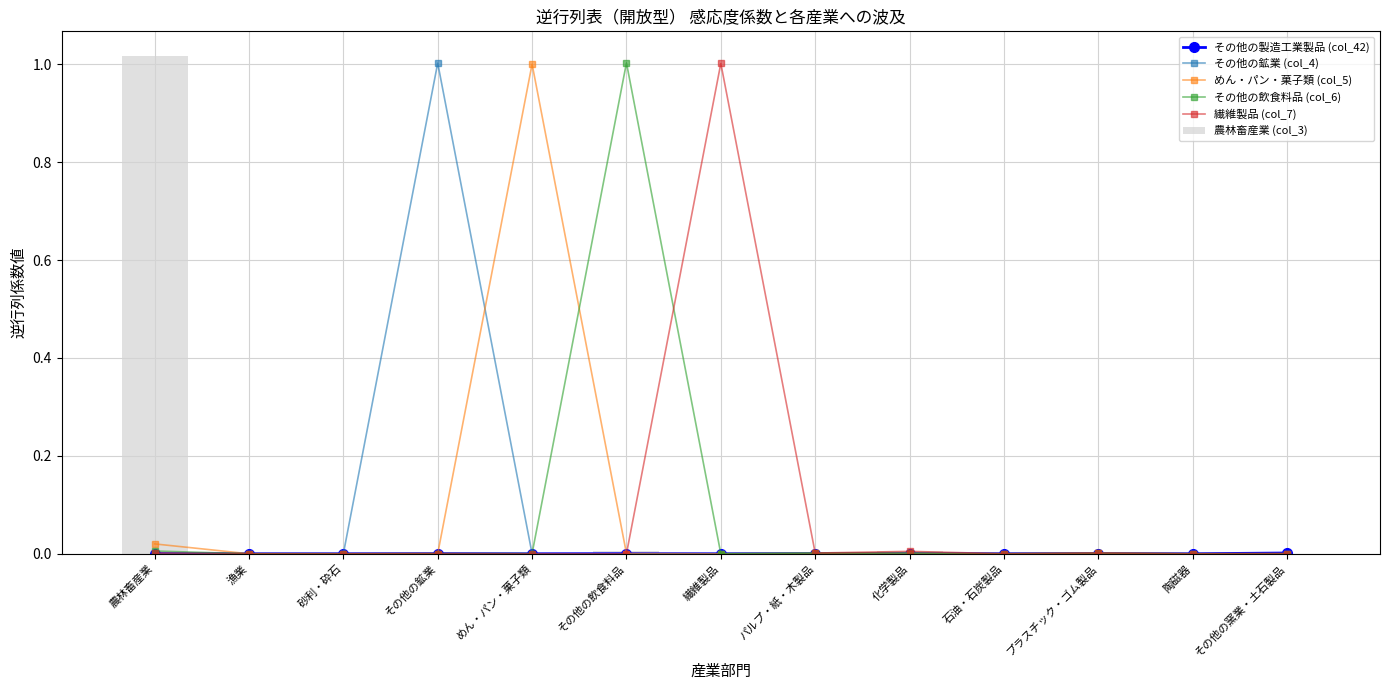

What is the label of the 1st bar from the right?

その他の窯業・土石製品